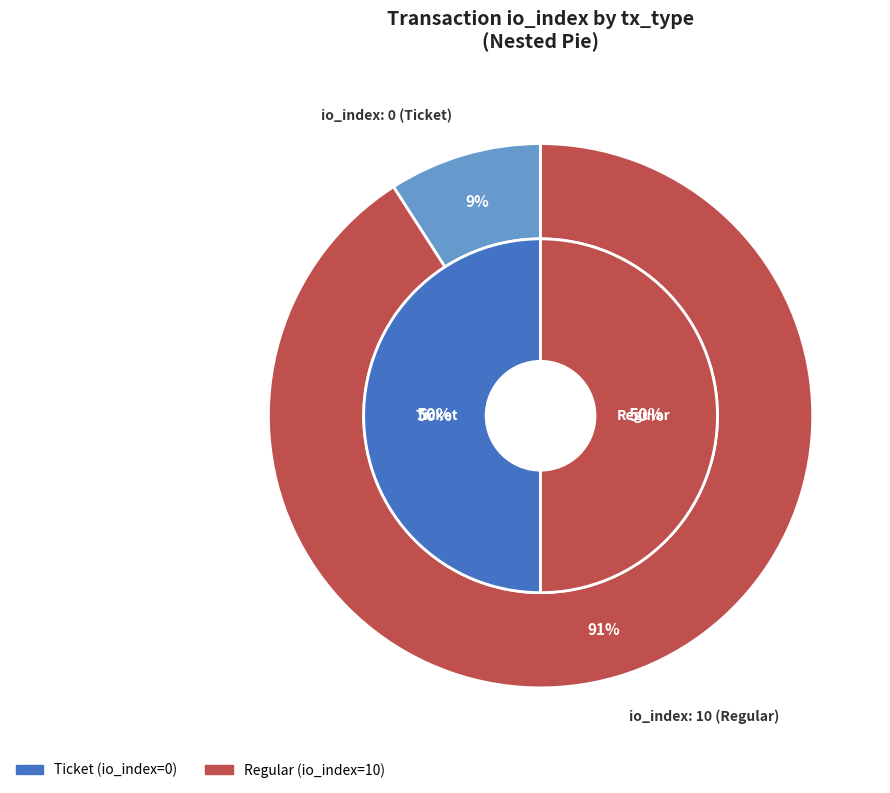

To the nearest percent, what is the average slice percentage?

50%